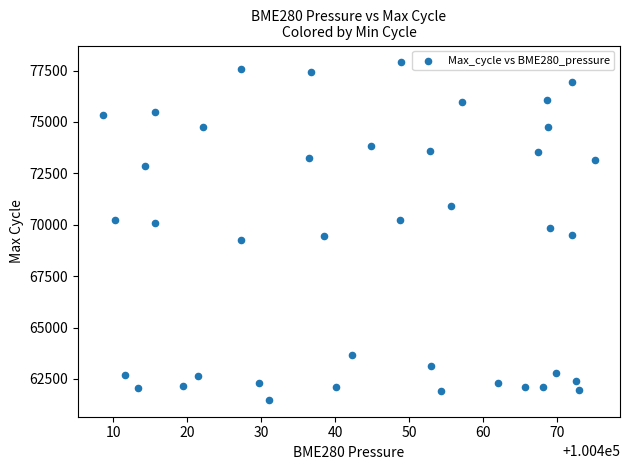

What is the range of Y values (max minus min)?

16410